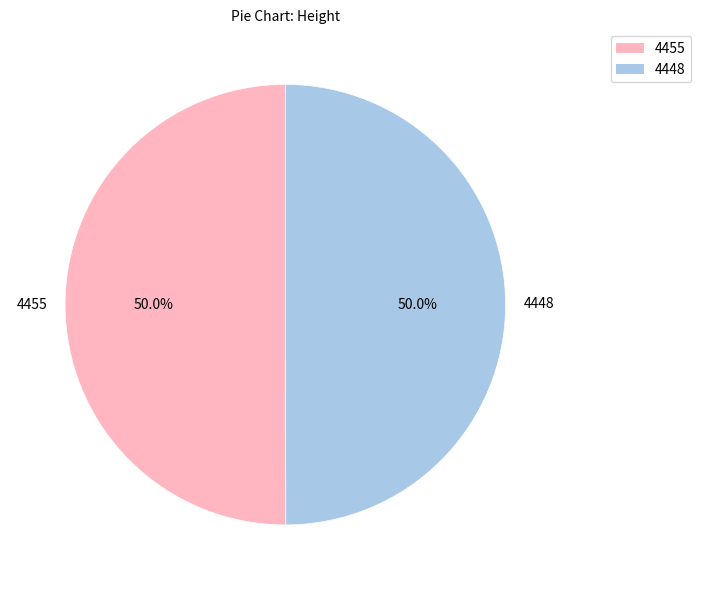

True or false: 4455 accounts for 56% of the total.

False